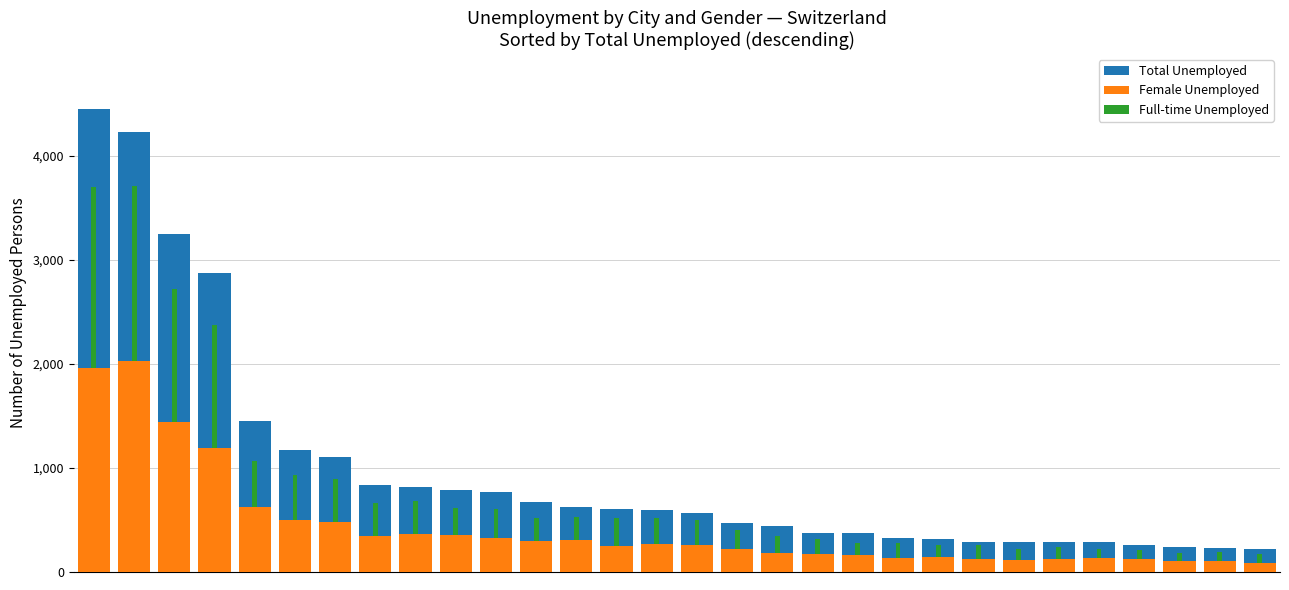

Reading left to right, what are all the values shown in this chart?

Total Unemployed: 4444	4227	3250	2874	1454	1176	1108	832	816	787	765	676	626	606	600	564	470	442	376	372	328	315	291	288	287	284	264	241	235	218
Female Unemployed: 1959	2025	1439	1190	625	499	484	350	366	357	328	294	305	251	271	259	223	179	171	160	137	142	125	118	125	138	127	109	103	87
Full-time Unemployed: 1736	1683	1281	1180	441	434	410	310	315	260	282	225	226	267	244	236	176	165	144	121	146	113	130	107	116	86	86	77	89	84